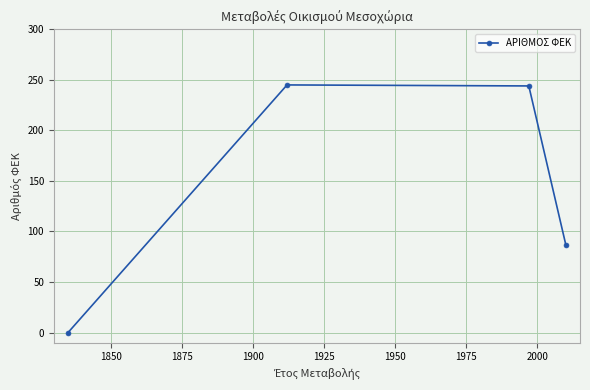

How many lines are shown in the chart?

1